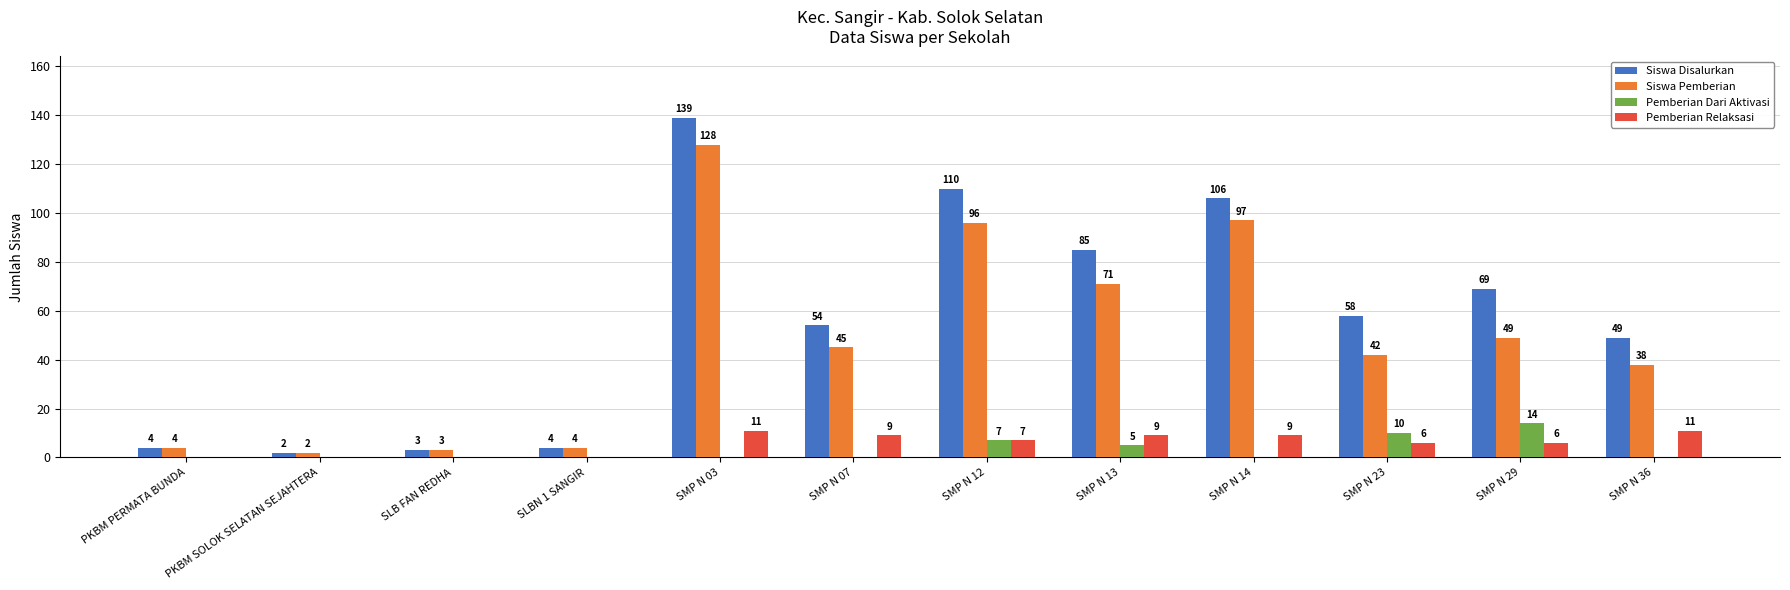

How many groups of bars are there?

12